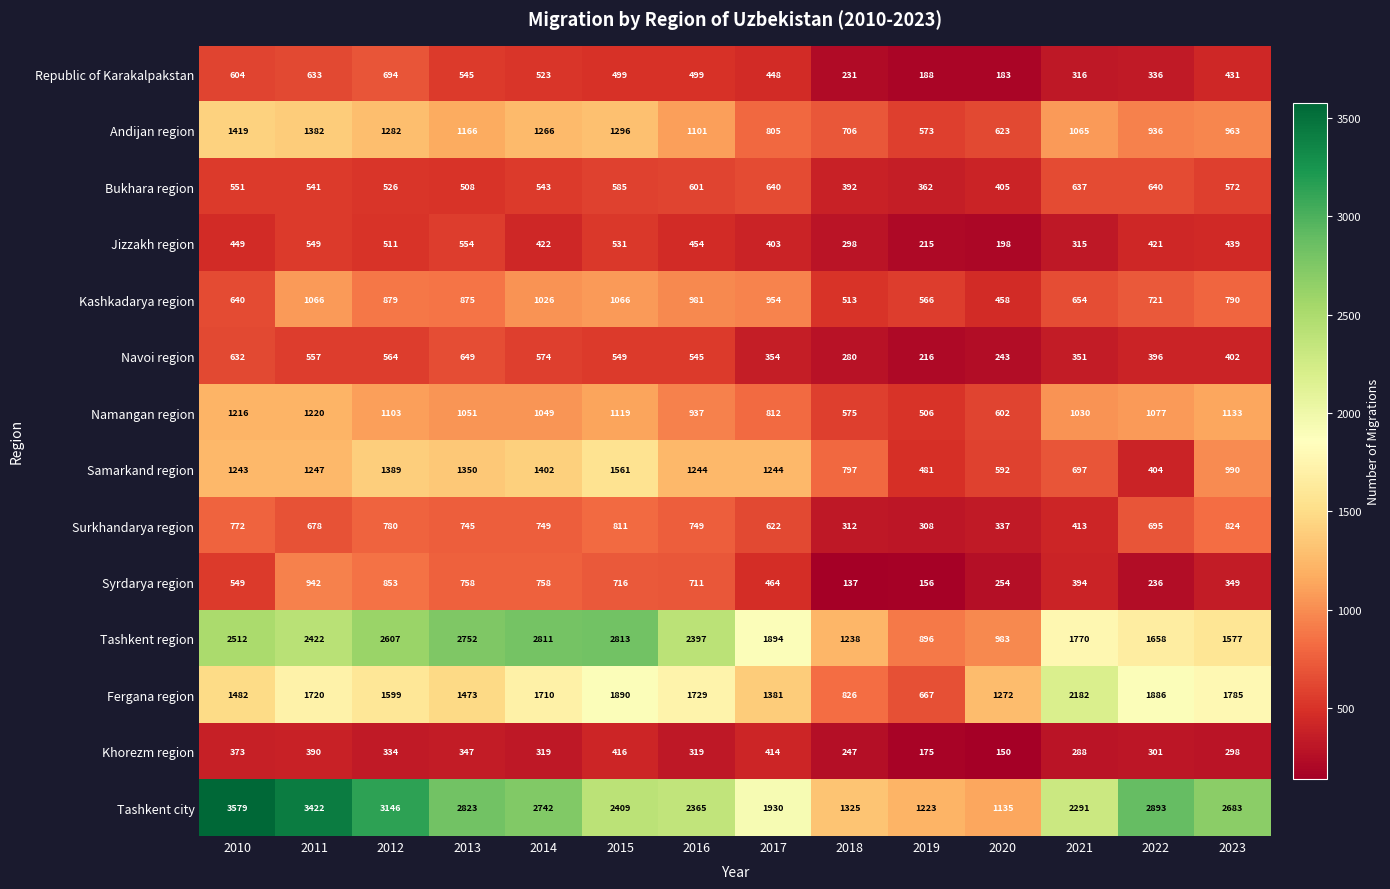

Between 2011 and 2014, which series saw the biggest shift?

Tashkent city